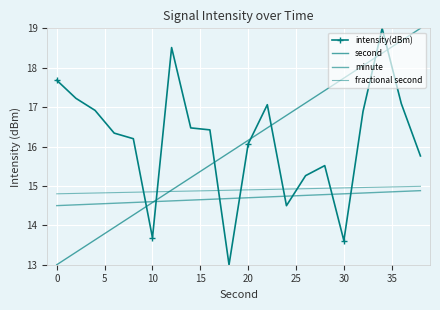

At how many categories does at least one series exceed 17?

11